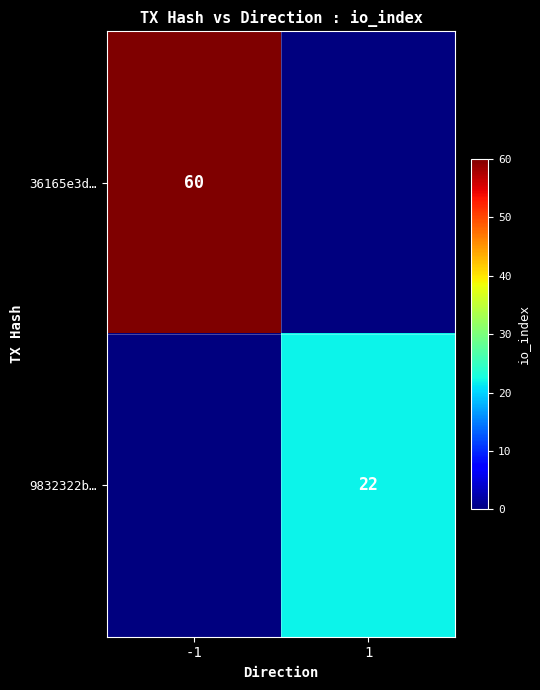

The 9832322b… series shows 29 at 1. True or false?

False